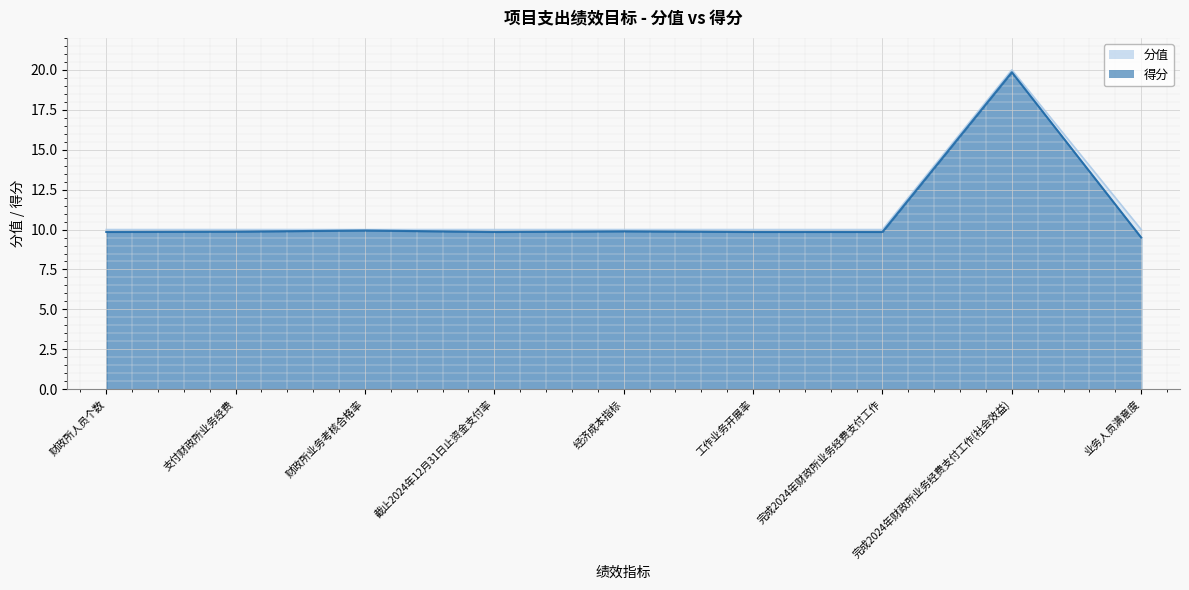

Which category has the lowest value across all series?

业务人员满意度